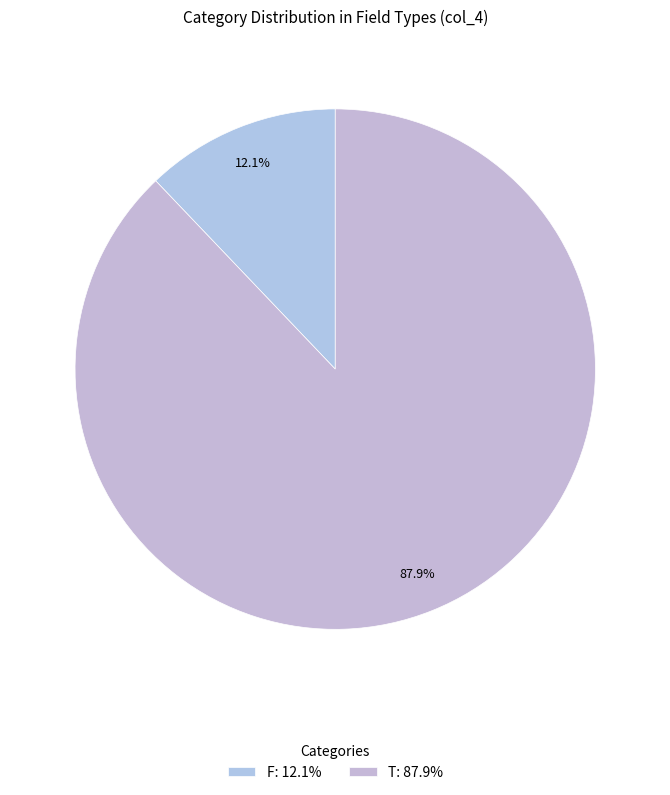

Rank the categories by value from lowest to highest.

F, T